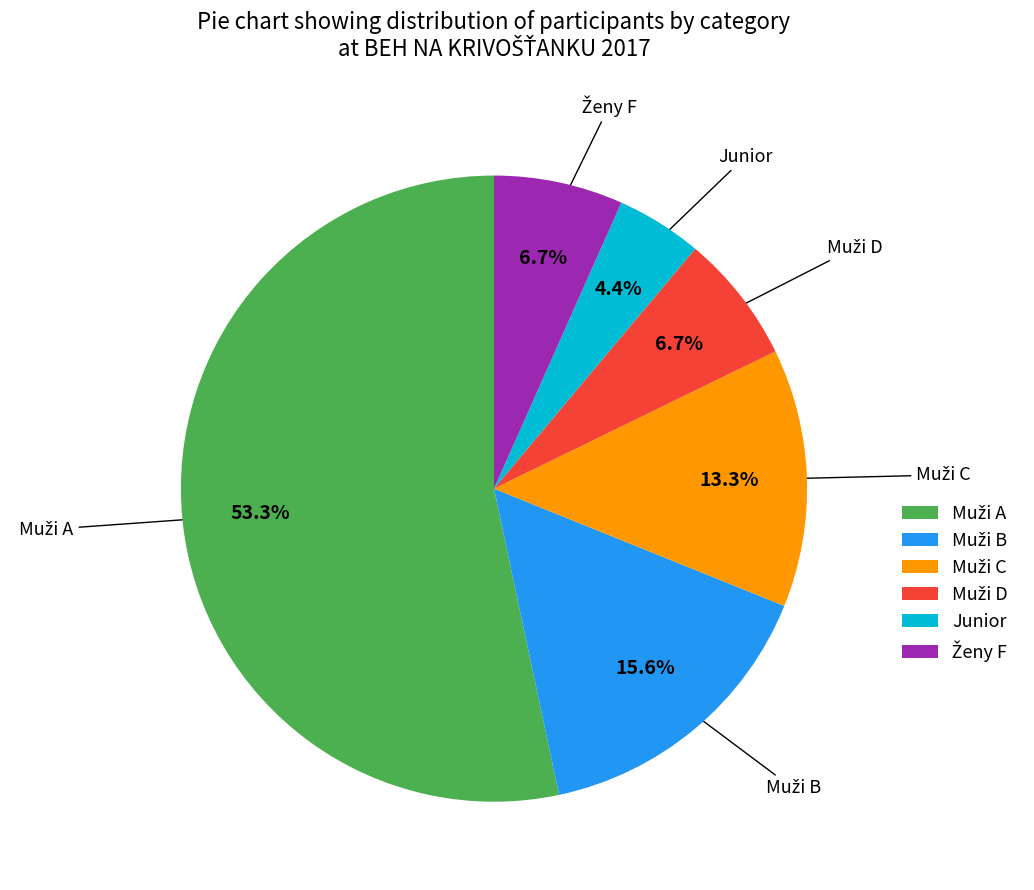

Which category has the smallest portion of the pie?

Junior